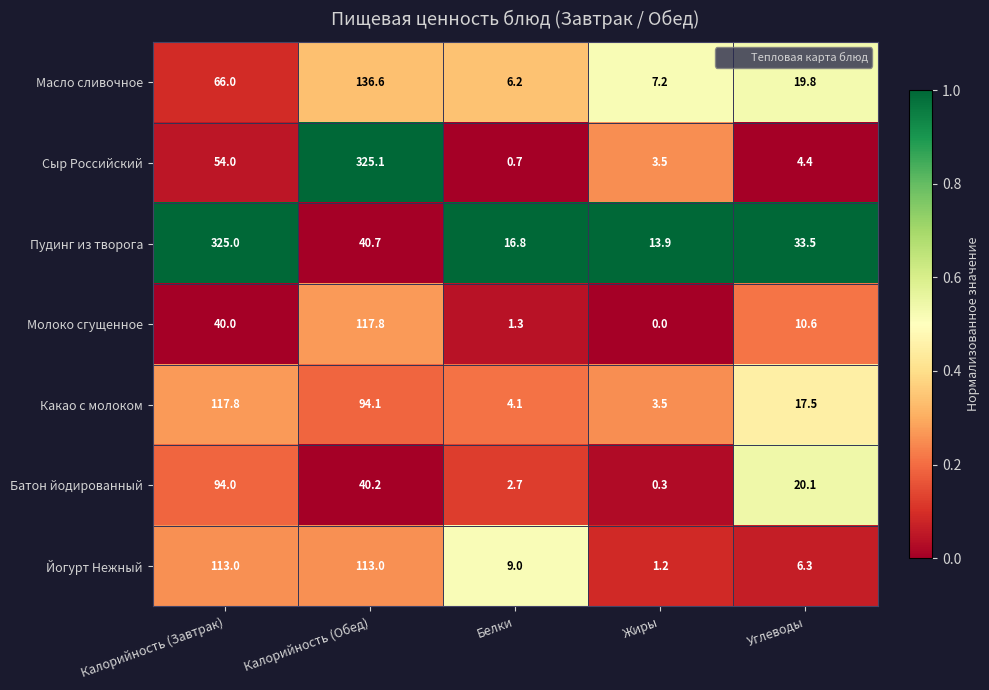

Which series has the widest spread of values?

Сыр Российский